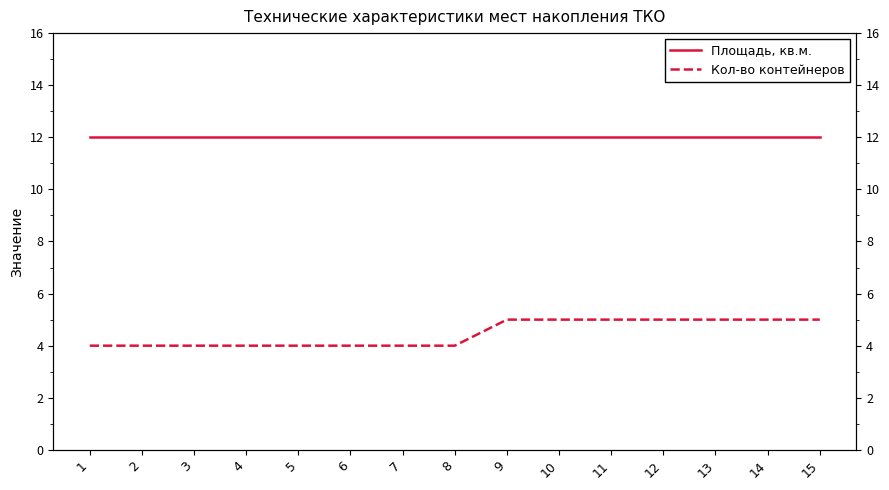

What is the maximum value shown in the chart?

12